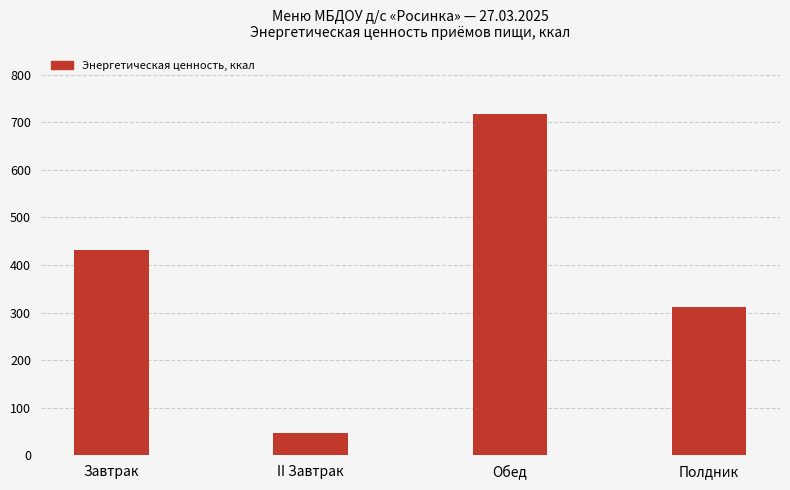

Does the chart contain stacked bars?

No